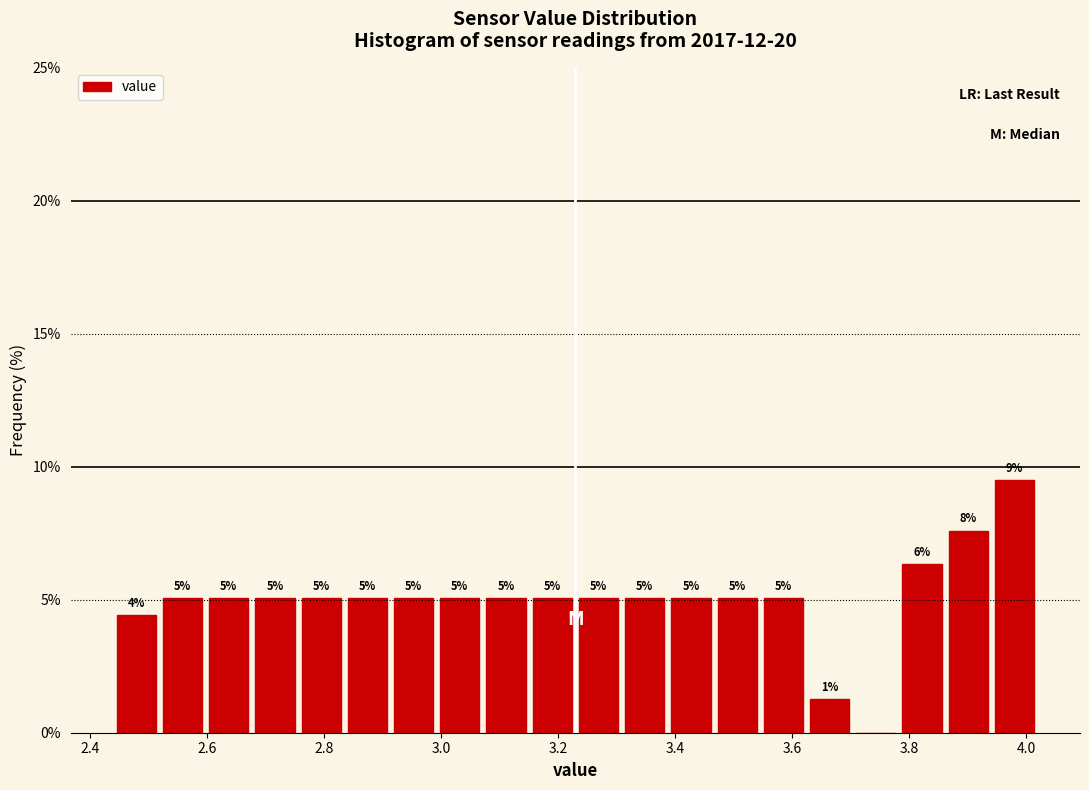

Read against the x-axis, roughly where is the centre of the tallest bar?

3.98